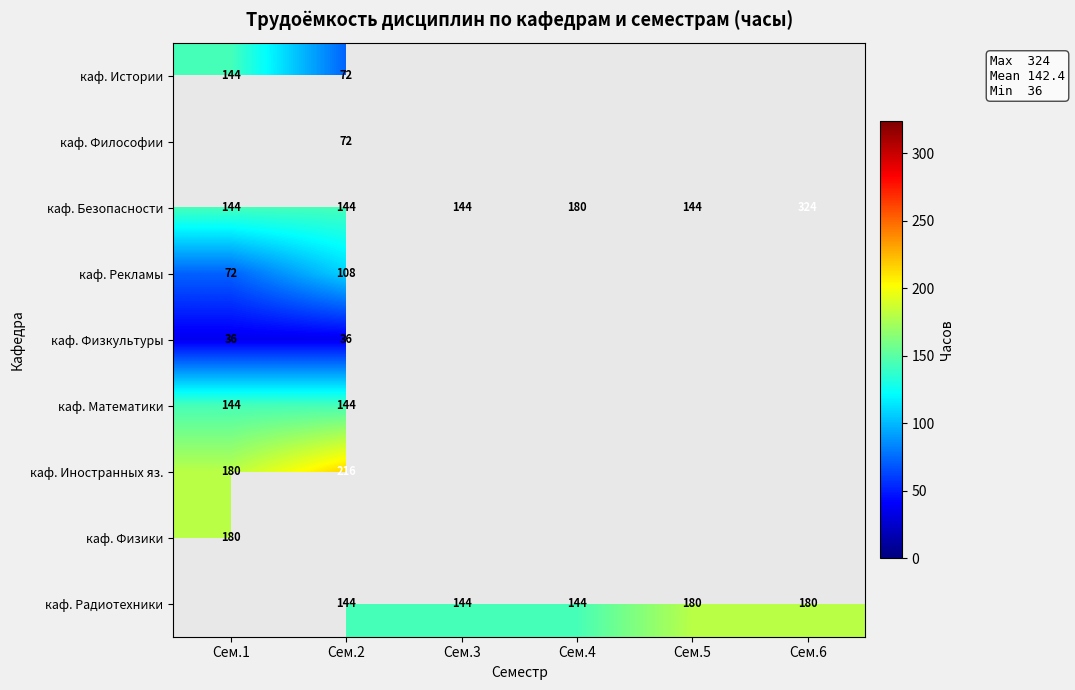

Is it true that каф. Безопасности equals 144 at Сем.3?

True